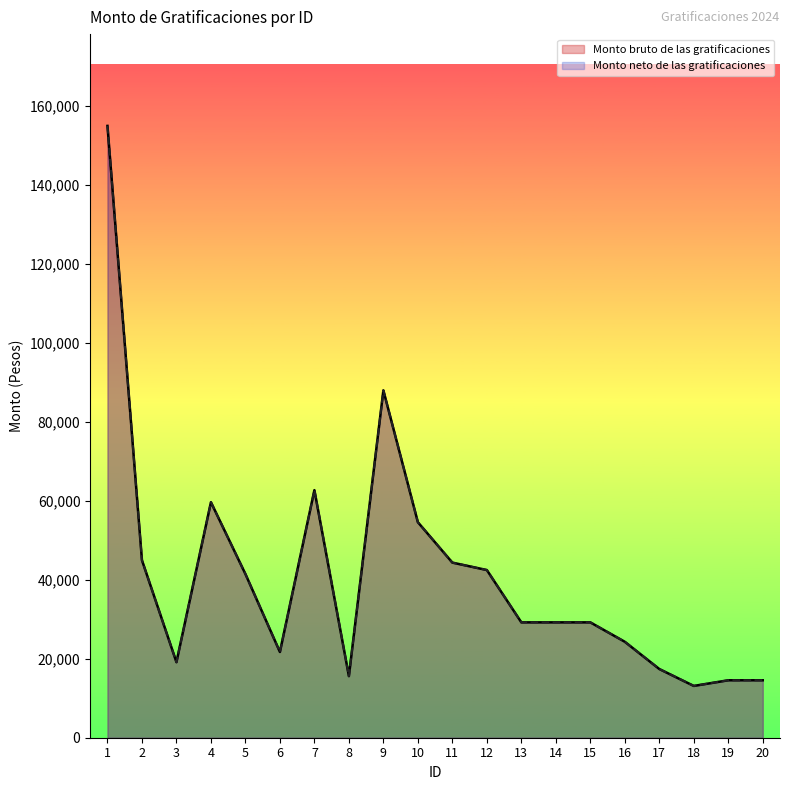

True or false: Monto bruto de las gratificaciones has more than 1 interior local peaks.

True